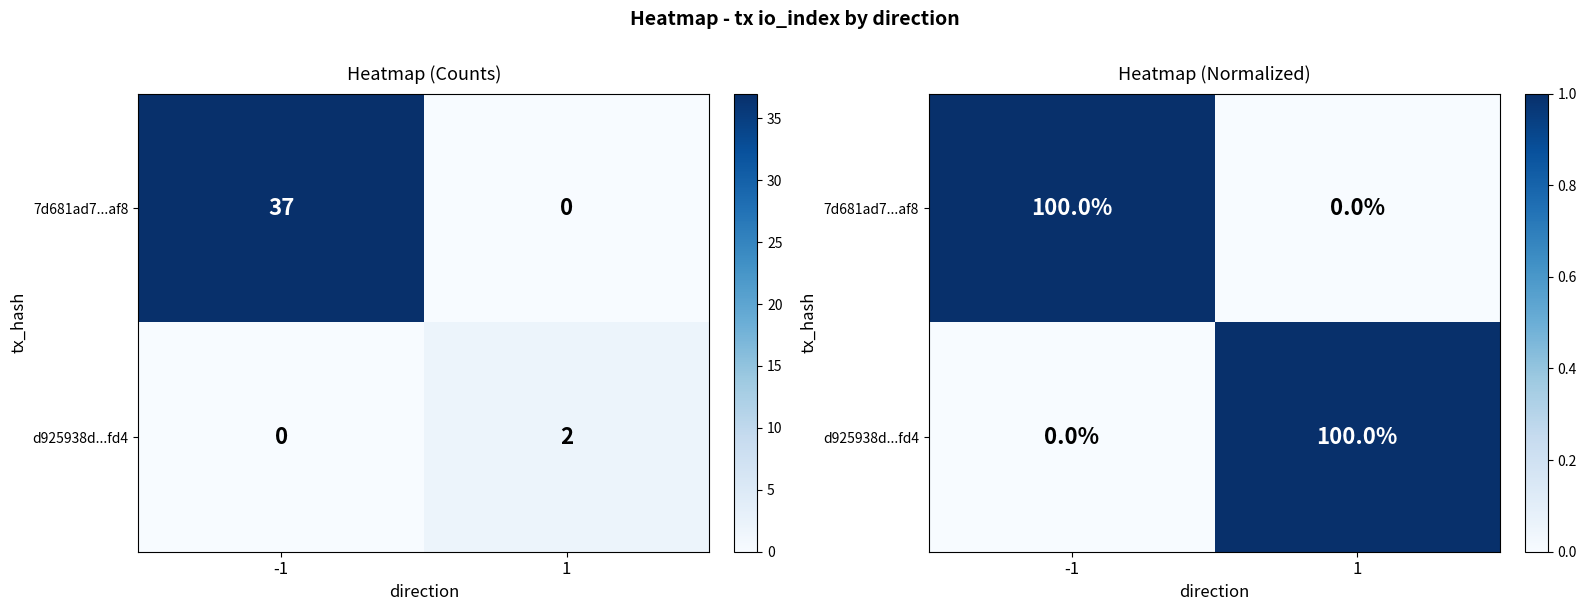

What is the greatest value displayed?

1